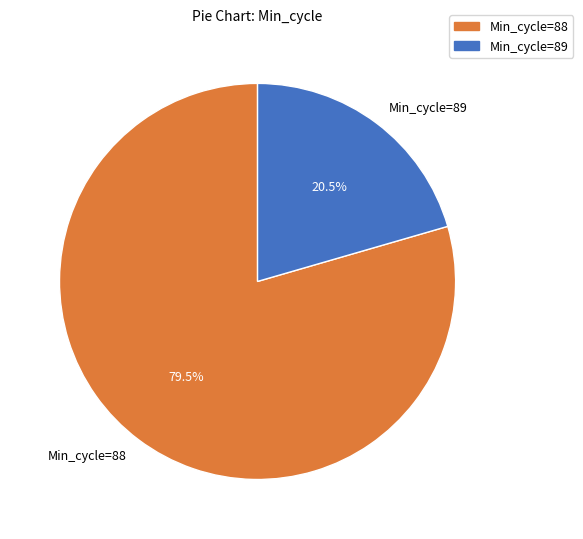

Rank the categories by value from lowest to highest.

Min_cycle=89, Min_cycle=88